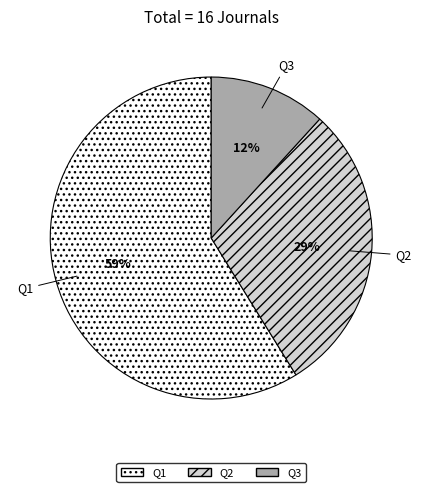

Combined, do Q2 and Q1 account for over 50%?

Yes